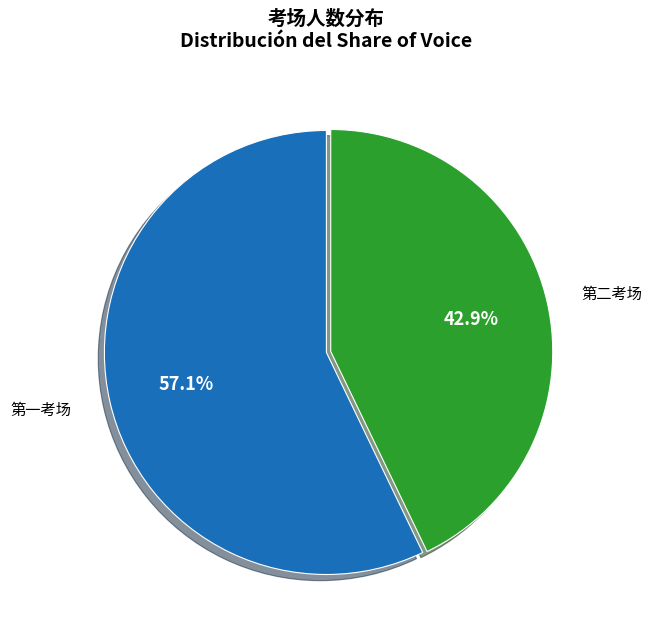

Rank the categories by value from lowest to highest.

第二考场, 第一考场